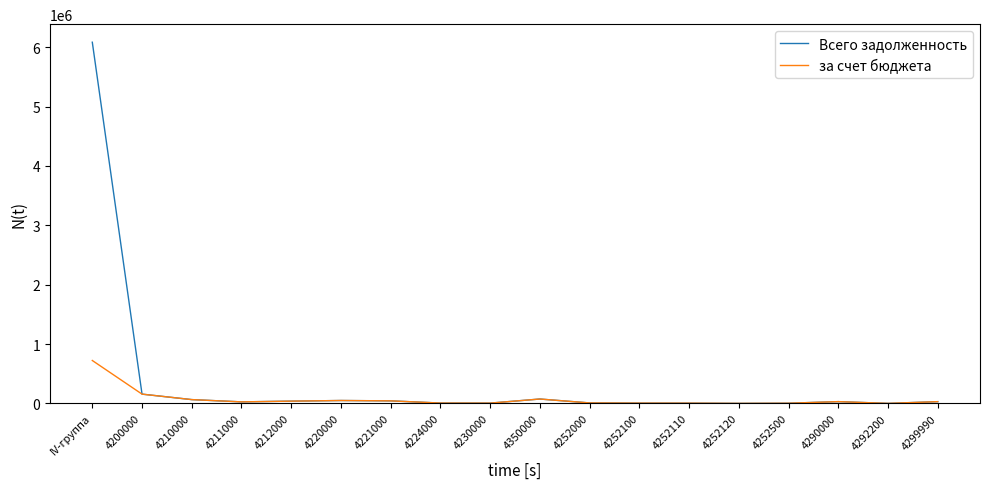

Which series has the largest total across all categories?

Всего задолженность